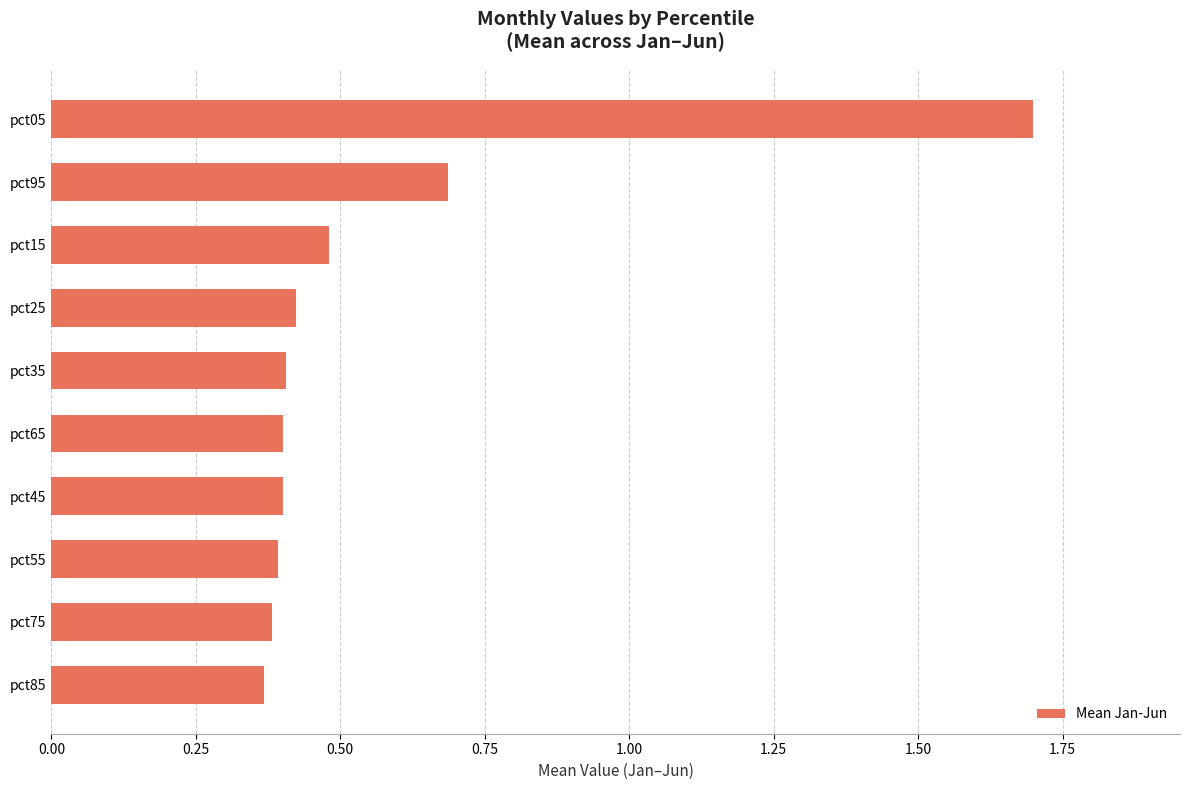

The chart shows a value of 0.5 at pct85. True or false?

False